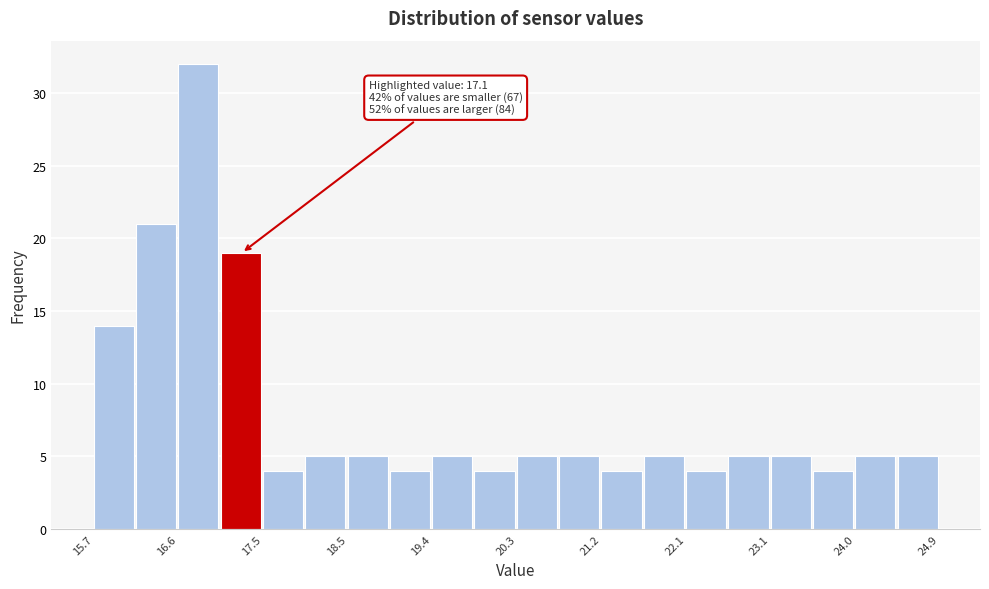

Which range on the x-axis has the tallest bar?

16.62 to 17.08